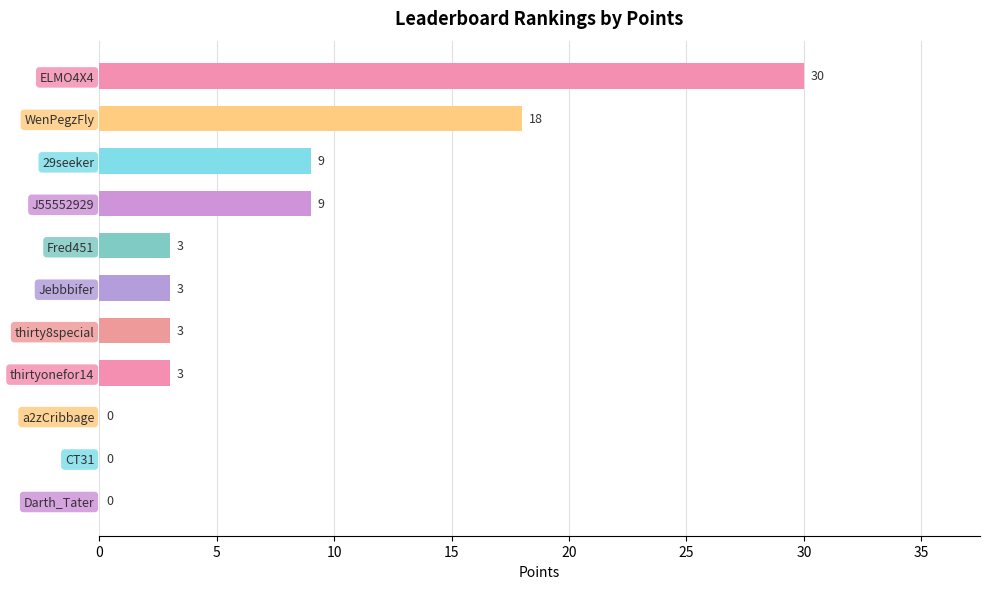

What is the change in value from 29seeker to Darth_Tater?

-9